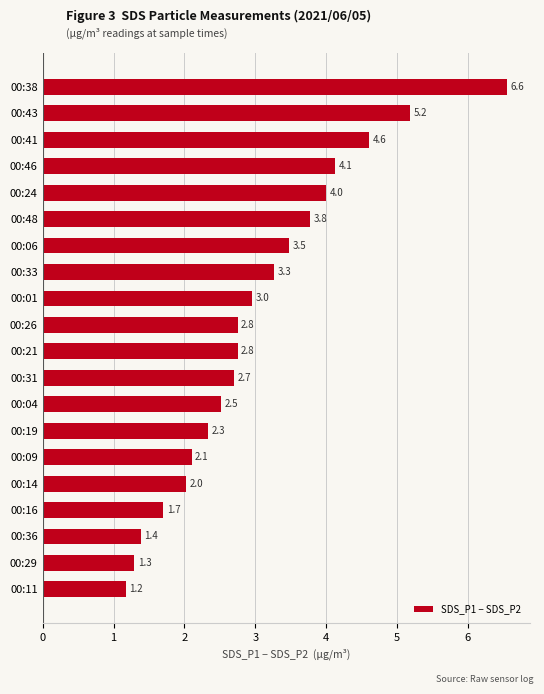

Reading bottom to top, list all the values displayed in this chart.

00:11=1.2	00:29=1.3	00:36=1.4	00:16=1.7	00:14=2.0	00:09=2.1	00:19=2.3	00:04=2.5	00:31=2.7	00:21=2.8	00:26=2.8	00:01=3.0	00:33=3.3	00:06=3.5	00:48=3.8	00:24=4.0	00:46=4.1	00:41=4.6	00:43=5.2	00:38=6.6